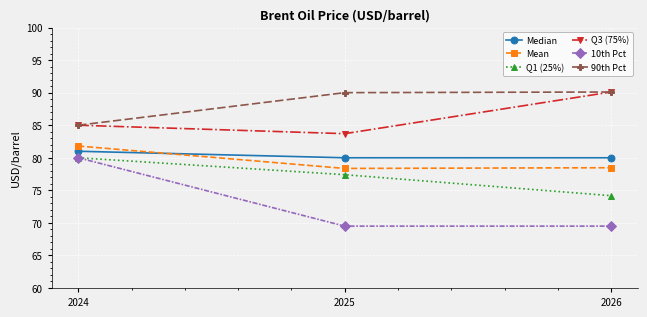

What is the value of the Q1 (25%) point at the 1st from the left?

80.0